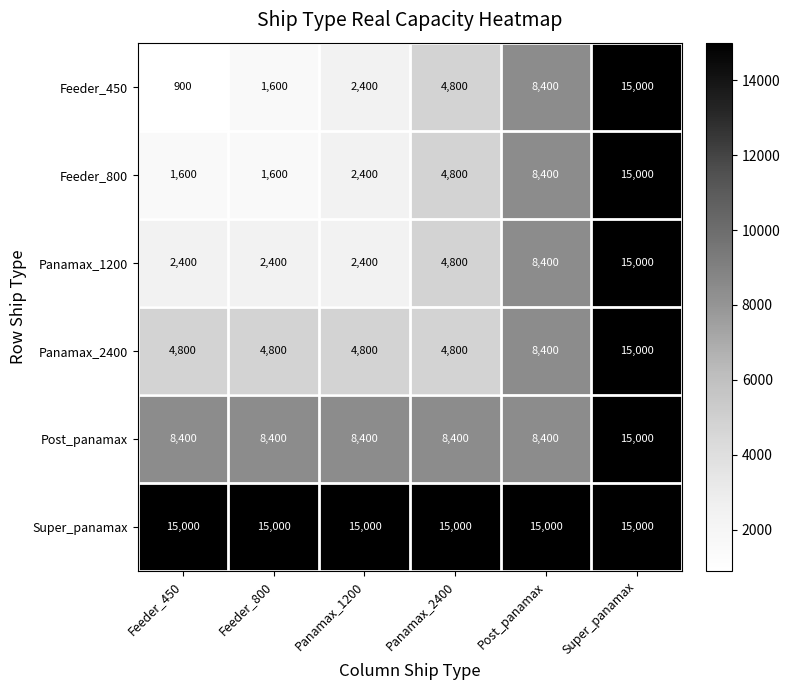

What is the difference between the second highest and second lowest values in the Feeder_800 series?

6800